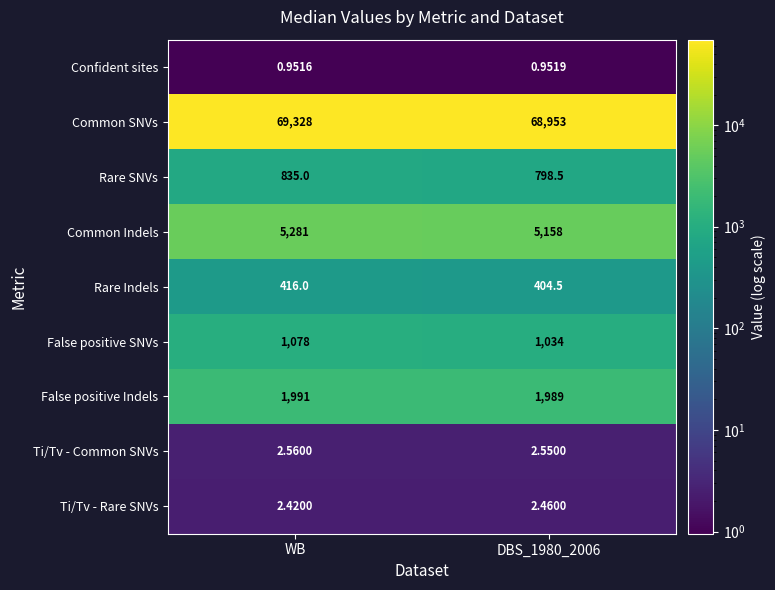

Which category has the highest value across all series?

WB